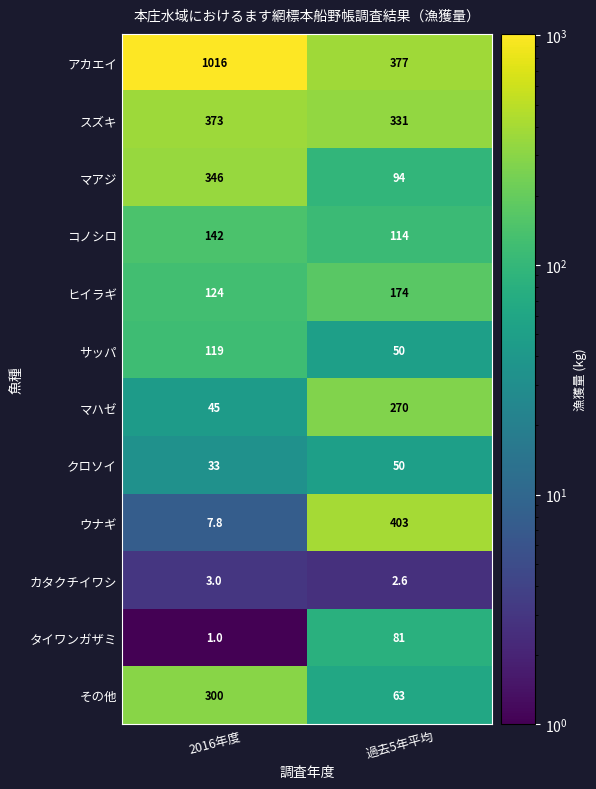

Reading left to right, transcribe all the data shown in this chart.

アカエイ: 2016年度=1016.0	過去5年平均=377.0
スズキ: 2016年度=373.0	過去5年平均=331.0
マアジ: 2016年度=346.0	過去5年平均=94.0
コノシロ: 2016年度=142.0	過去5年平均=114.0
ヒイラギ: 2016年度=124.0	過去5年平均=174.0
サッパ: 2016年度=119.0	過去5年平均=50.0
マハゼ: 2016年度=45.0	過去5年平均=270.0
クロソイ: 2016年度=33.0	過去5年平均=50.0
ウナギ: 2016年度=7.8	過去5年平均=403.0
カタクチイワシ: 2016年度=3.0	過去5年平均=2.6
タイワンガザミ: 2016年度=1.0	過去5年平均=81.0
その他: 2016年度=300.0	過去5年平均=63.0